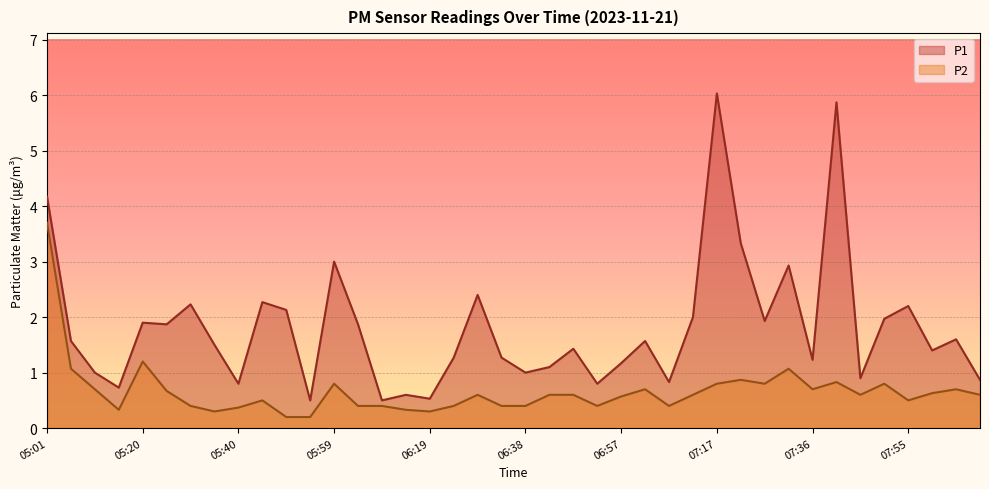

True or false: P2 has a value of 0.6 at 07:45.

True